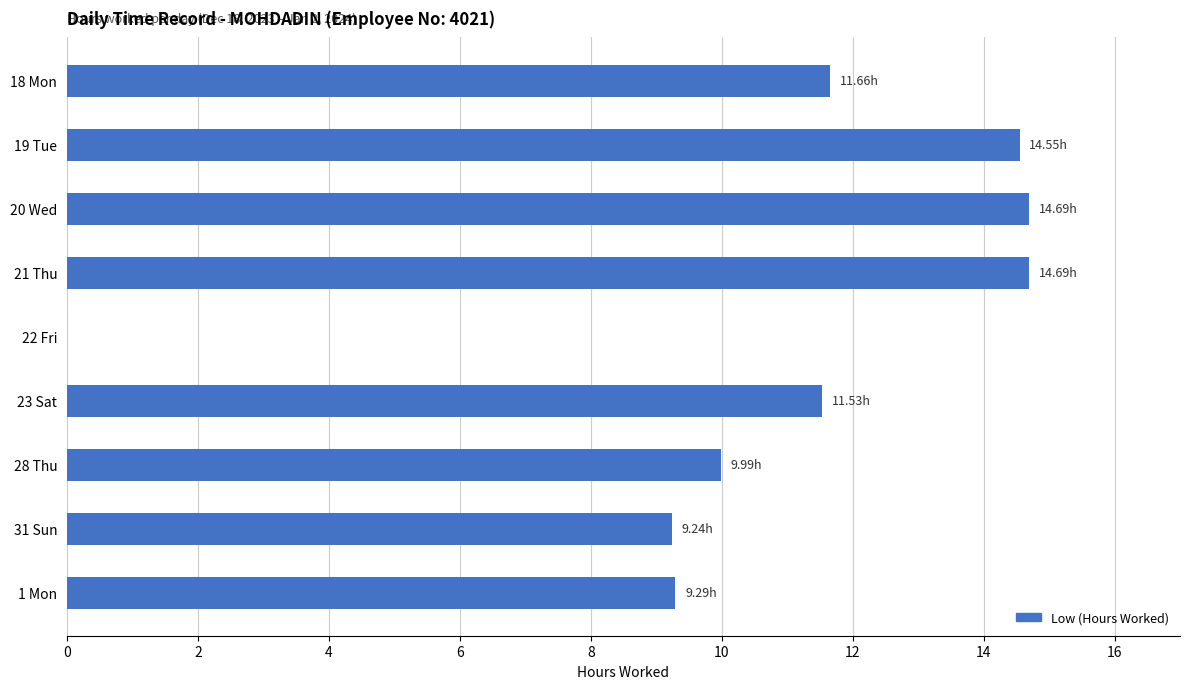

How many values are above zero?

8